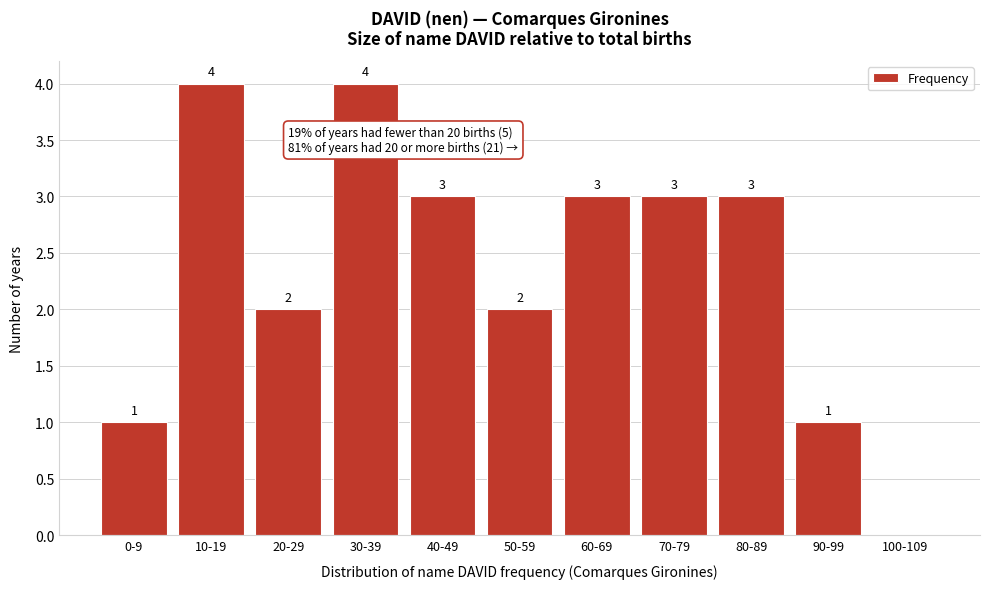

Reading left to right, transcribe all the data shown in this chart.

0-9=1	10-19=4	20-29=2	30-39=4	40-49=3	50-59=2	60-69=3	70-79=3	80-89=3	90-99=1	100-109=0